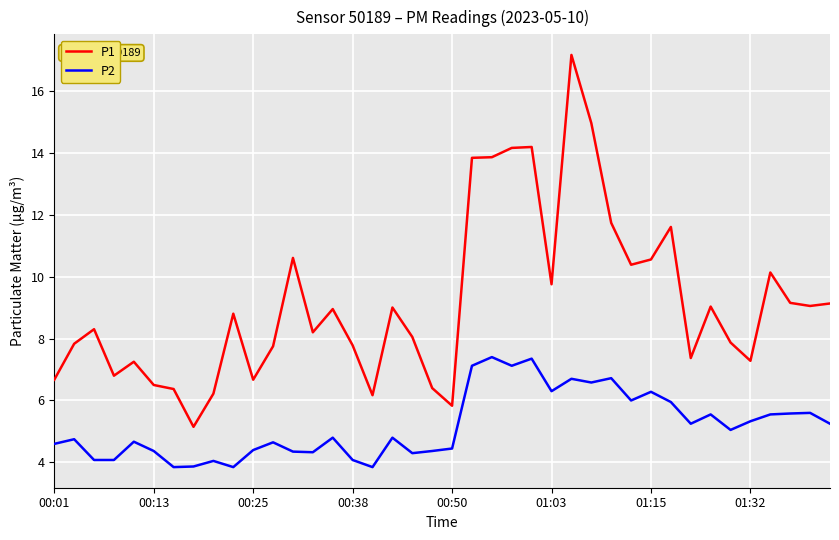

How many categories are shown in the chart?

40